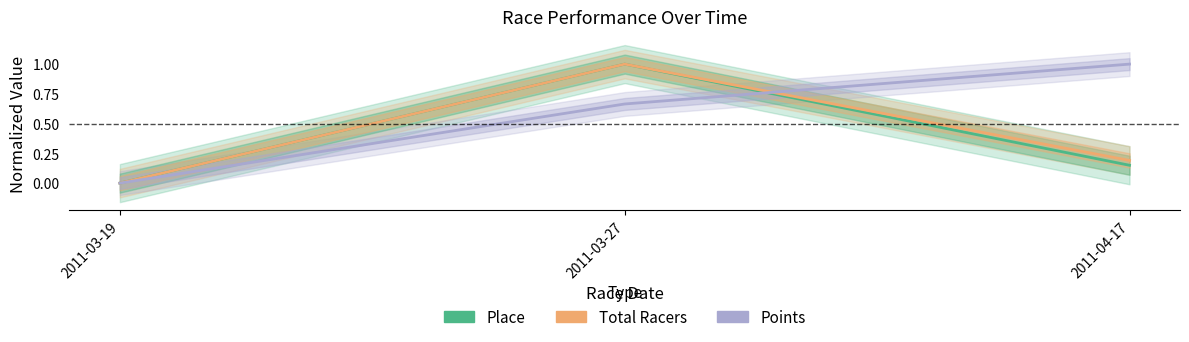

Is it true that Total Racers equals 0.1 at 2011-04-17?

False